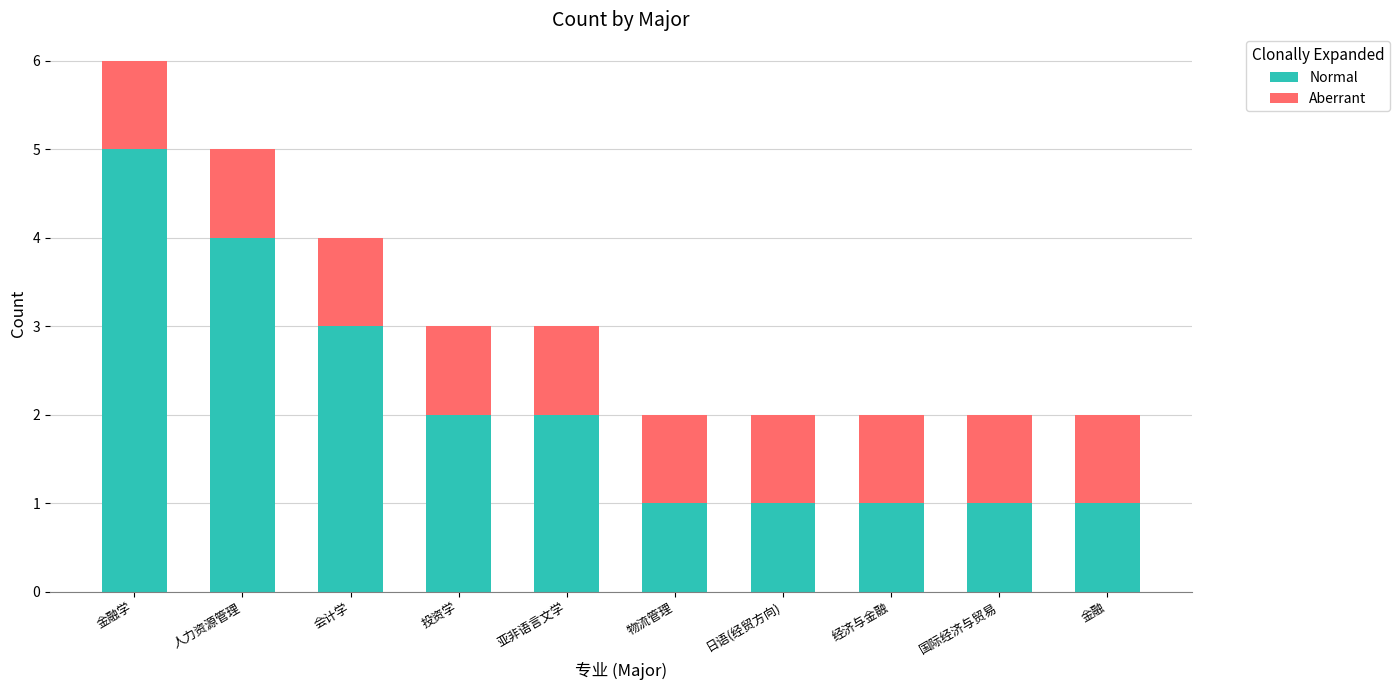

Is it true that Normal equals 1 at 亚非语言文学?

False